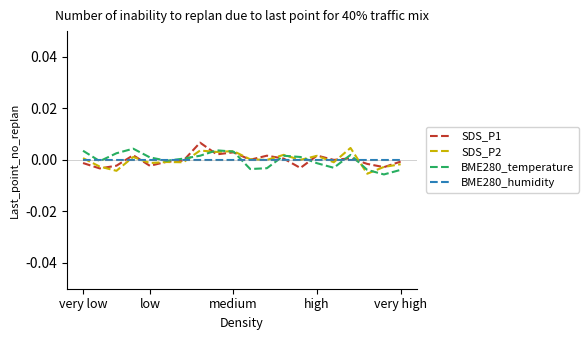

What are all the series names shown in the legend?

SDS_P1, SDS_P2, BME280_temperature, BME280_humidity